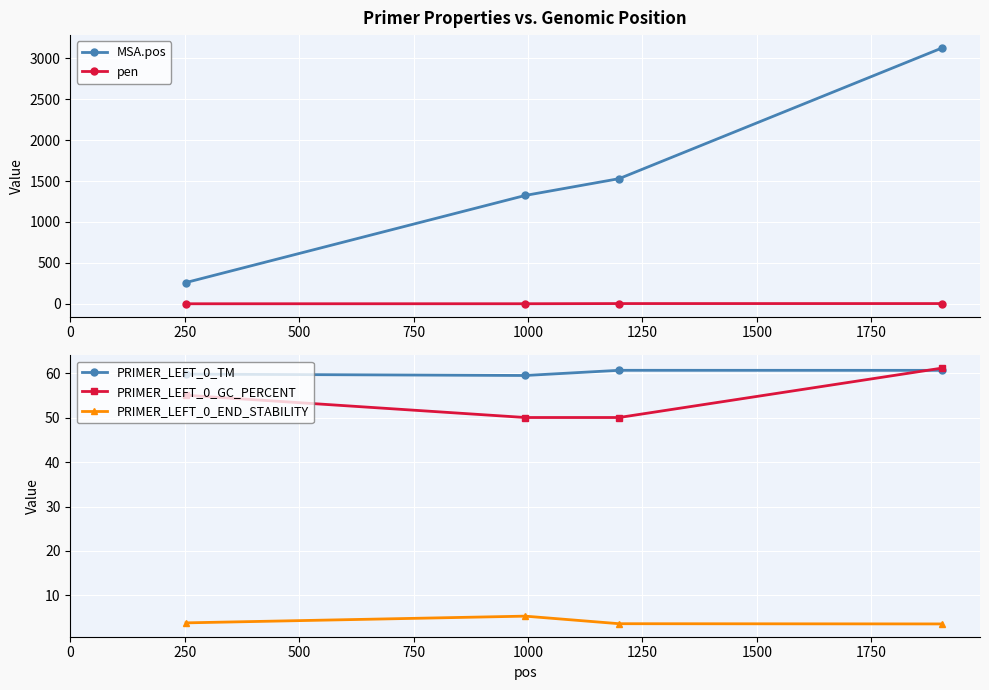

What is the value of the PRIMER_LEFT_0_GC_PERCENT point at the 3rd from the left?

50.0